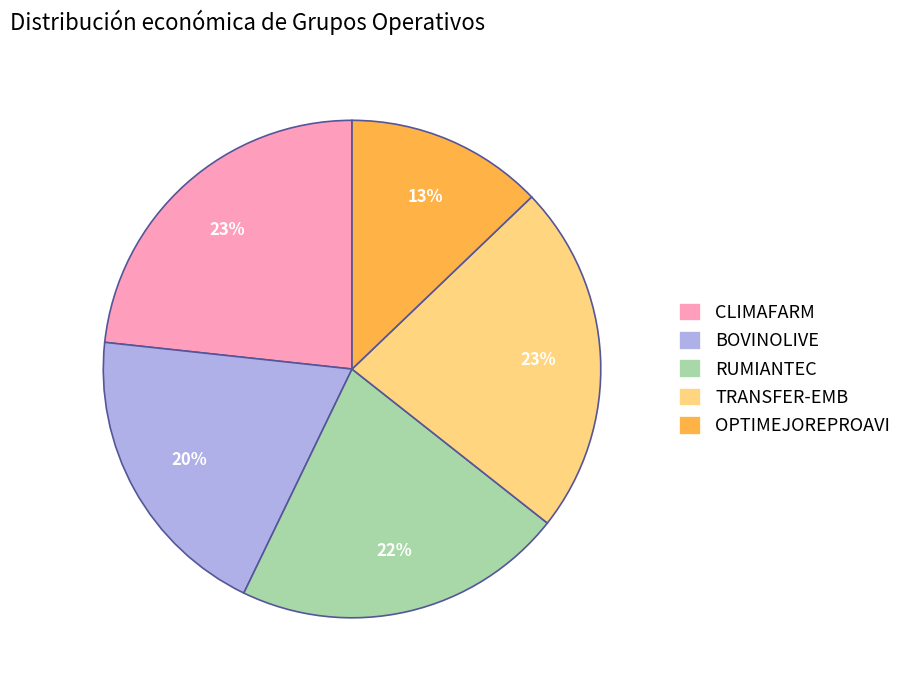

To the nearest percent, what portion does CLIMAFARM represent?

23%